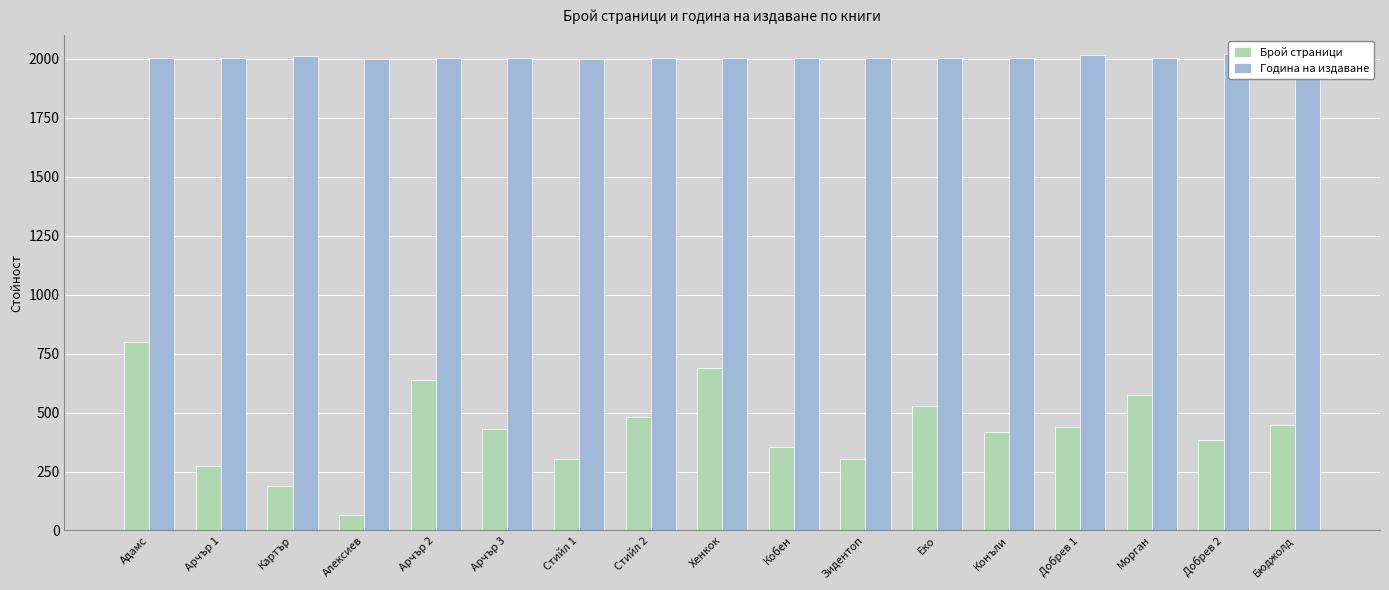

What is the total value across all series at Алексиев?

2062